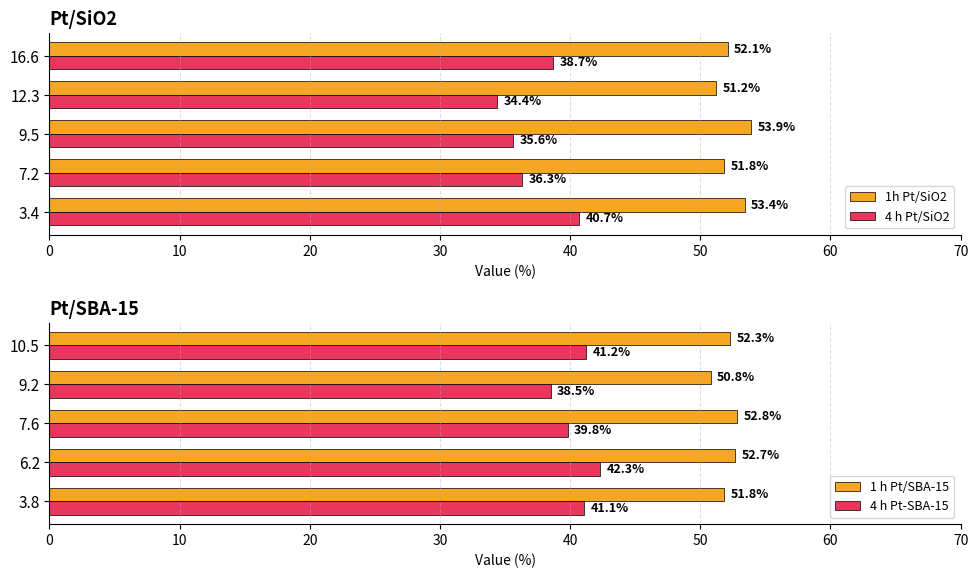

Rank the series by their maximum value, from lowest to highest.

4 h Pt/SiO2, 4 h Pt-SBA-15, 1 h Pt/SBA-15, 1h Pt/SiO2